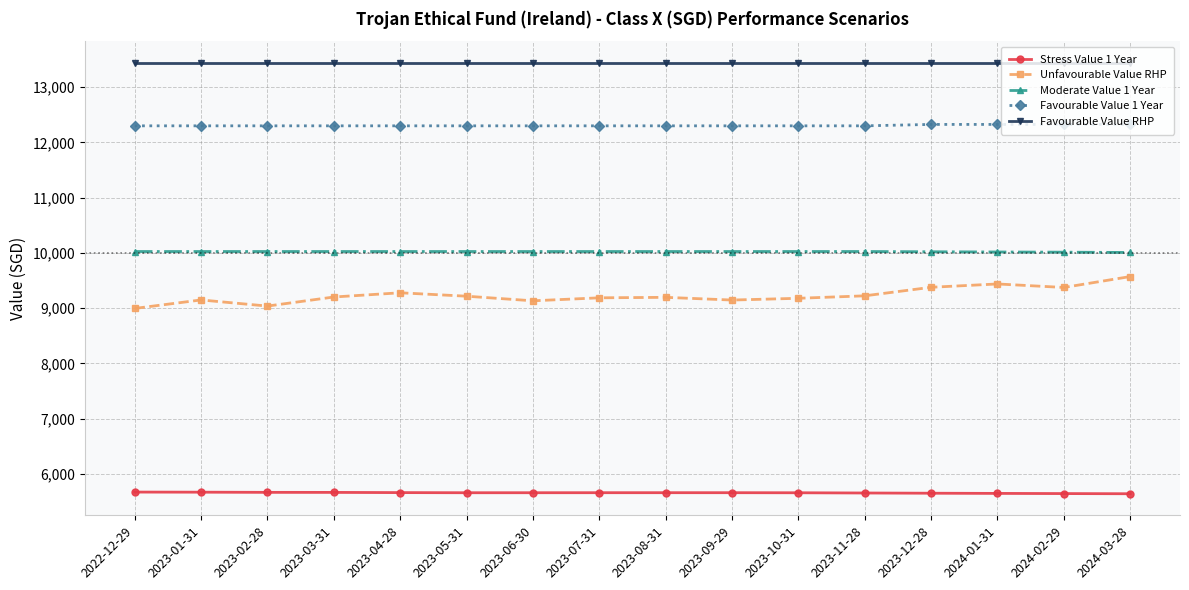

What is the highest value of the Stress Value 1 Year series?

5671.7